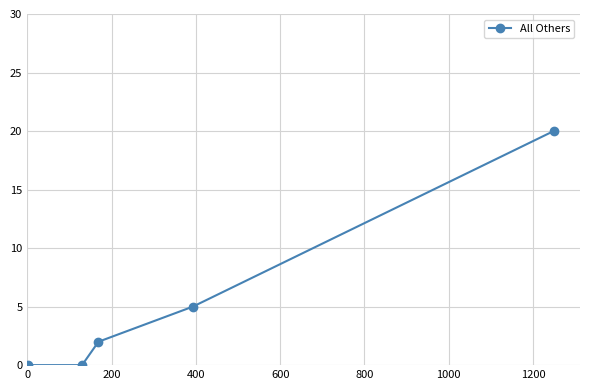

What is the greatest value displayed?

20